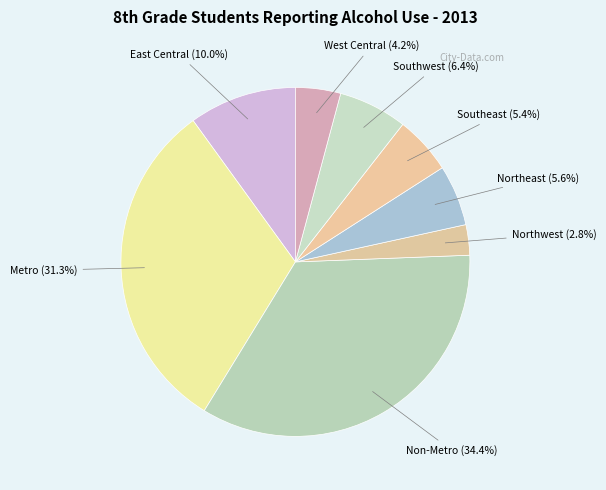

How many slices are in this pie chart?

8